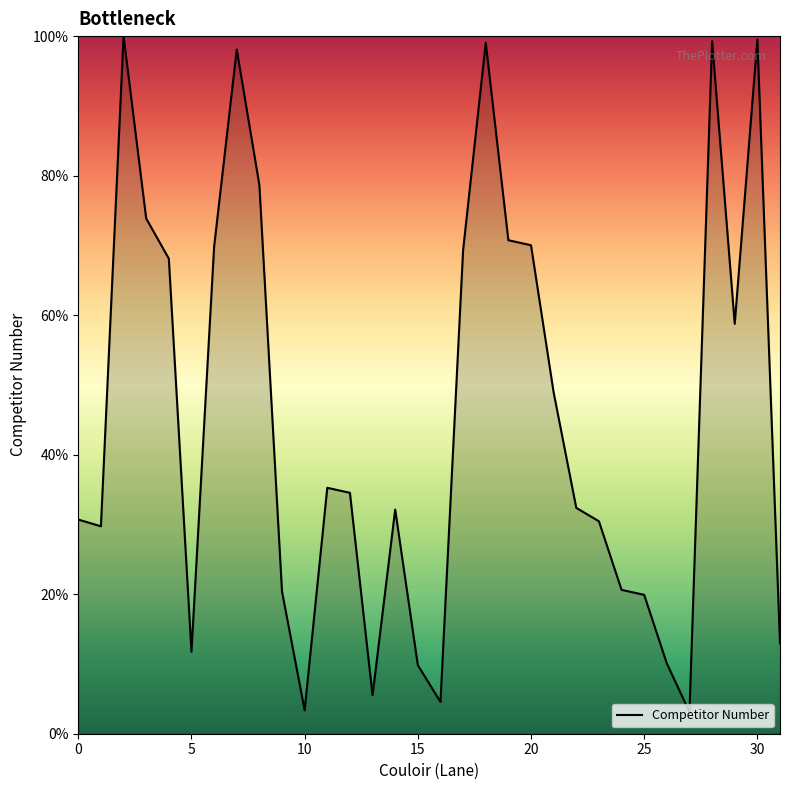

What is the difference between the maximum and minimum values?

96.9